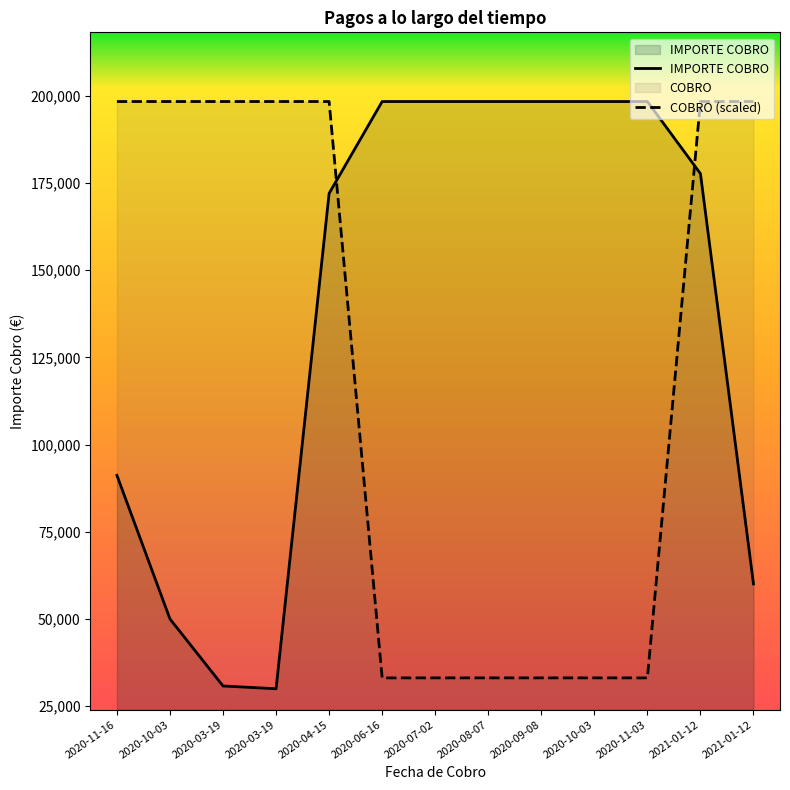

Rank the categories by IMPORTE COBRO value from highest to lowest.

2020-11-03, 2020-06-16, 2020-07-02, 2020-08-07, 2020-09-08, 2020-10-03, 2021-01-12, 2020-04-15, 2020-11-16, 2021-01-12, 2020-10-03, 2020-03-19, 2020-03-19